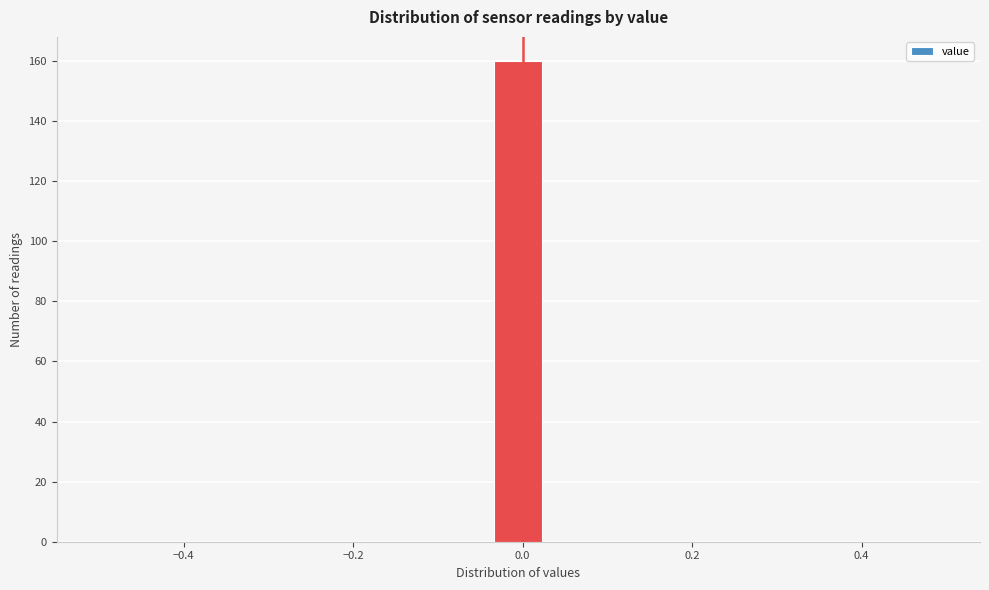

Read against the x-axis, roughly where is the centre of the tallest bar?

0.00